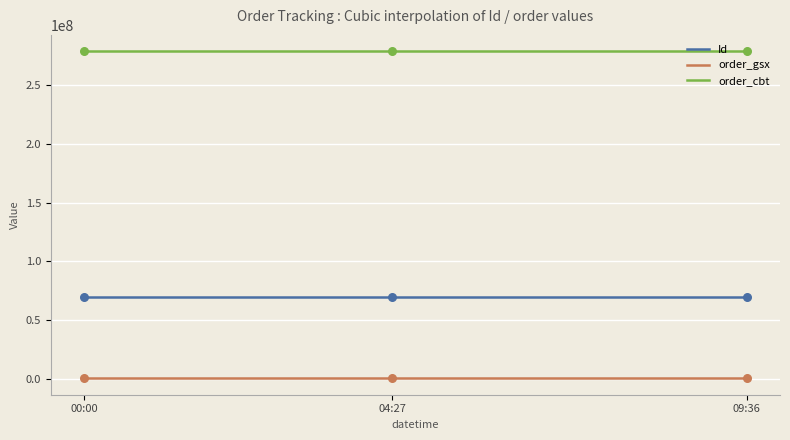

What is the total value across all series at 2023-06-10 09:36:14?

349087826